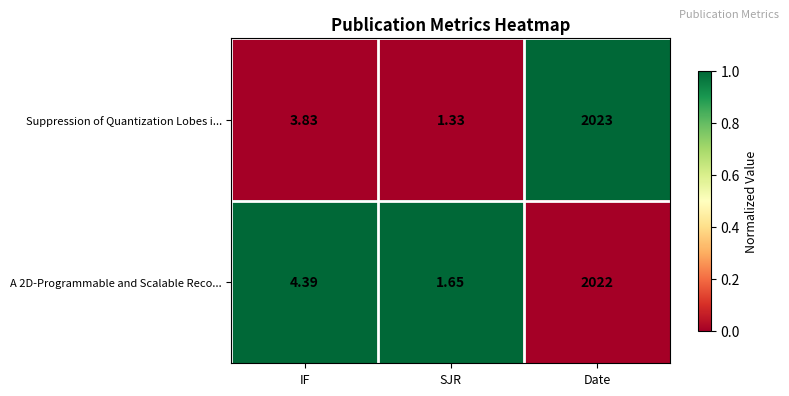

At which label is A 2D-Programmable and Scalable Reco... closest to 1011?

IF